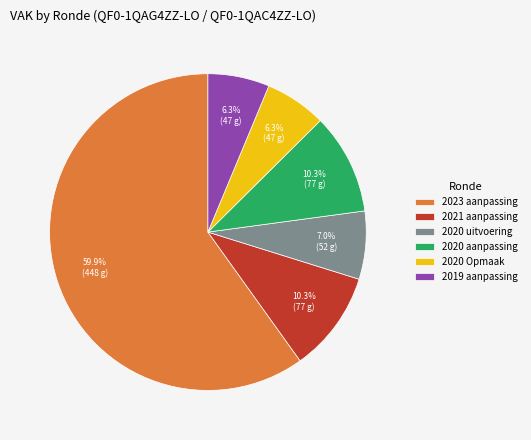

What is the total percentage of 2019 aanpassing and 2021 aanpassing?

16.6%